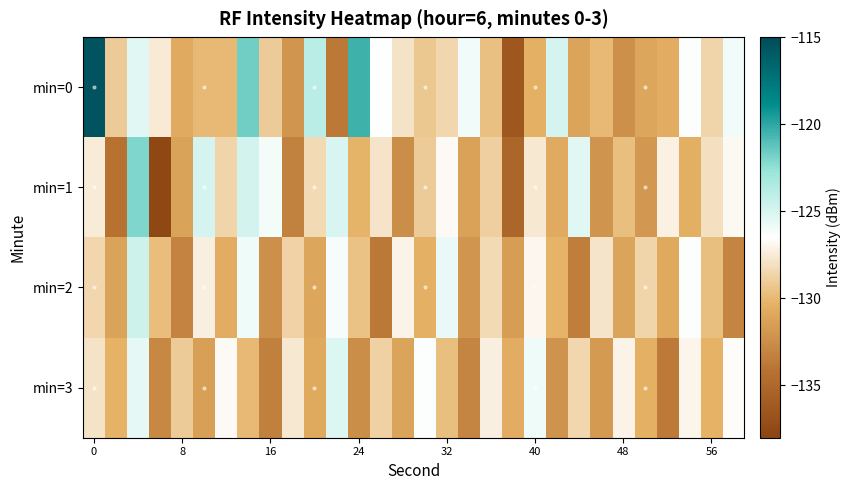

List the series in order of their peak value, lowest first.

min=3, min=2, min=1, min=0